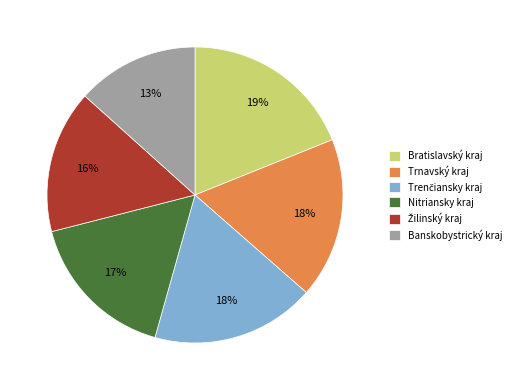

Is Banskobystrický kraj the majority of the pie?

No